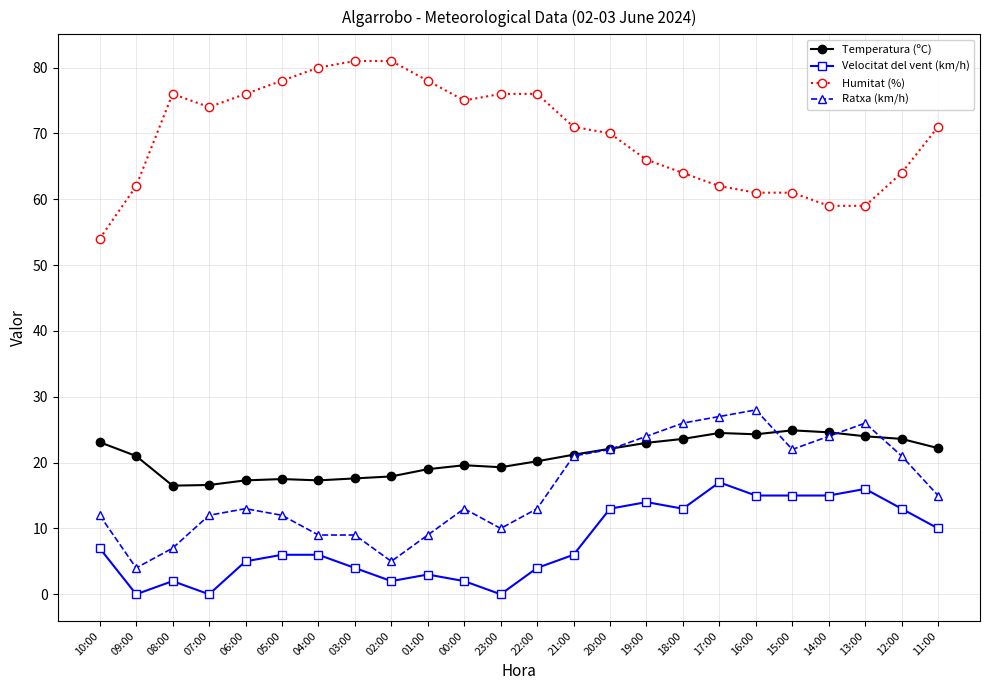

True or false: Temperatura (ºC) has more than 2 interior local peaks.

True